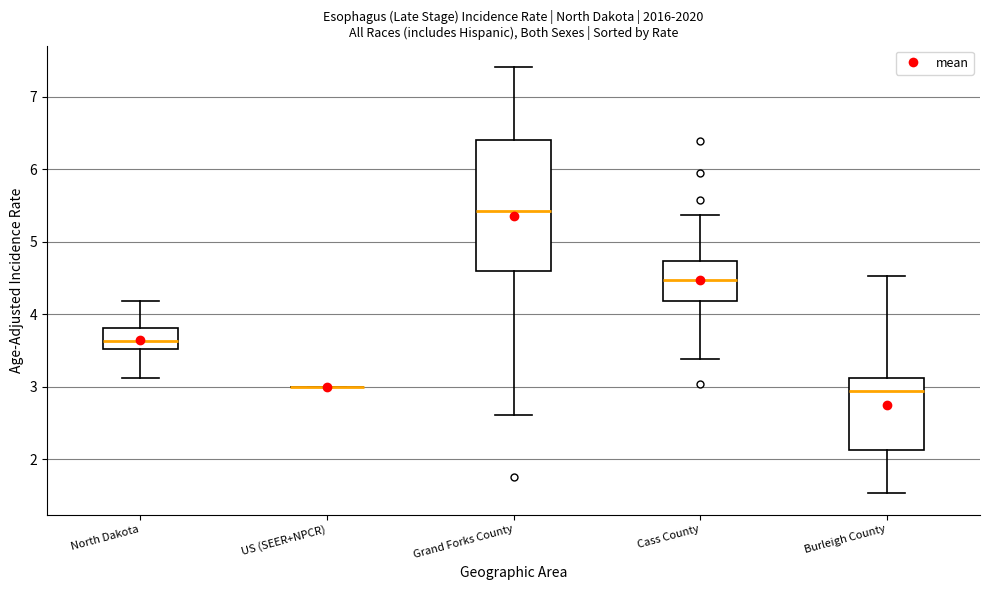

Reading left to right, transcribe this box plot: for each box, give where its median line is, the range the box spans, and where its two whiskers end, as read against the y-axis. The values are not printed on the chart, so give them approximately, as read against the axis.

North Dakota: median 3.6, box 3.5 to 3.8, whiskers 3.1 to 4.2
US (SEER+NPCR): box collapsed to a line at 3.0, whiskers 3.0 to 3.0
Grand Forks County: median 5.4, box 4.6 to 6.4, whiskers 2.6 to 7.4
Cass County: median 4.5, box 4.2 to 4.7, whiskers 3.4 to 5.4
Burleigh County: median 2.9, box 2.1 to 3.1, whiskers 1.5 to 4.5